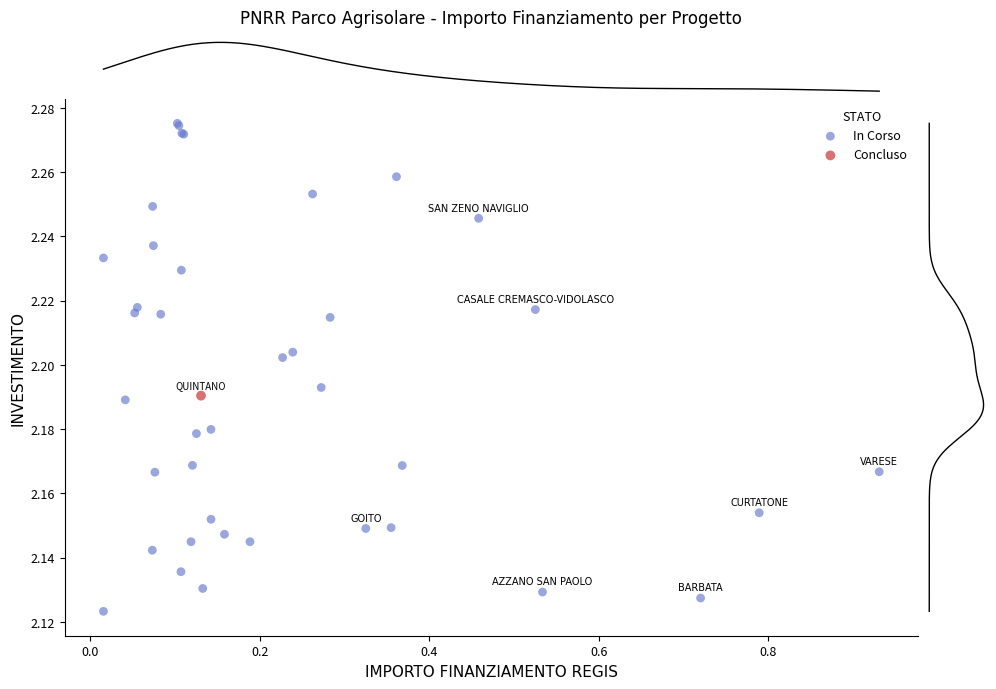

What are all the series names shown in the legend?

In Corso, Concluso